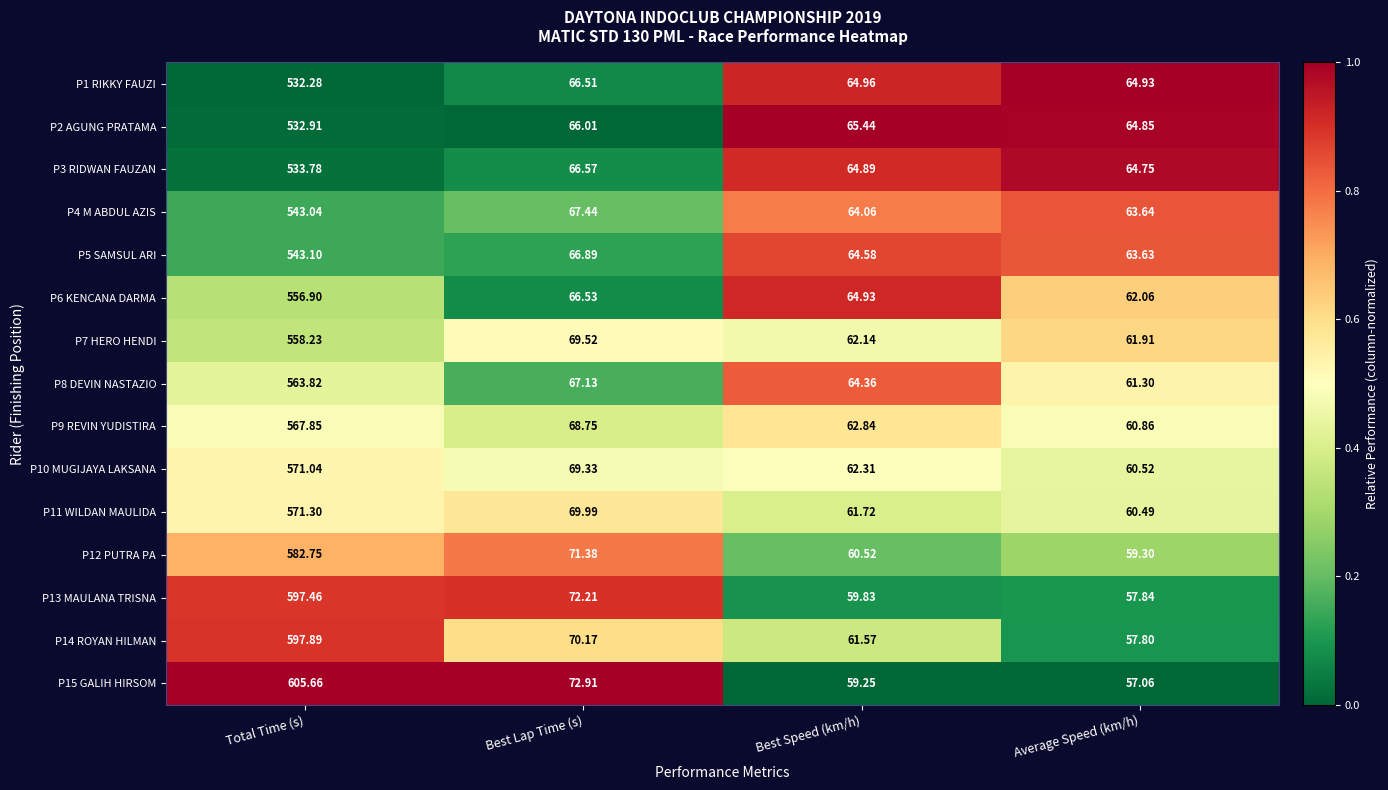

At which category is the sum across all series the highest?

Total Time (s)